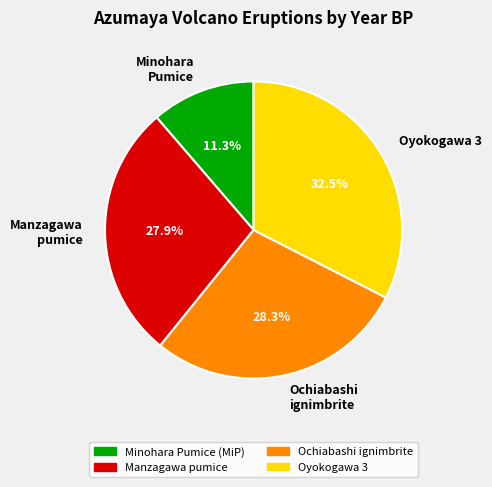

Combined, do Ochiabashi ignimbrite and Minohara Pumice account for over 50%?

No